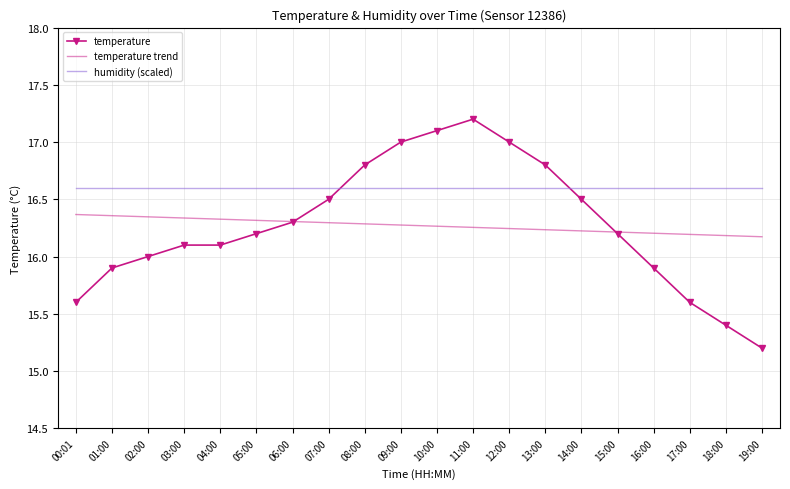

Which series changed the most between 01:00 and 03:00?

temperature